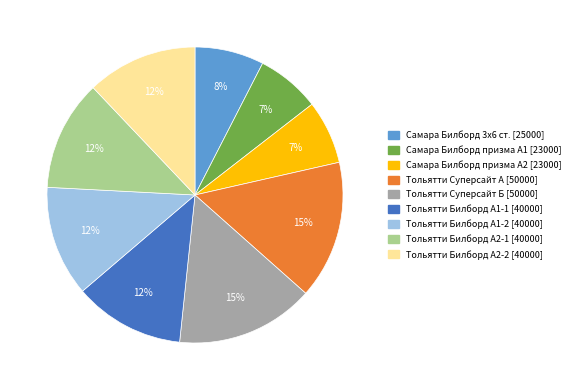

Is there a majority slice in this chart?

No